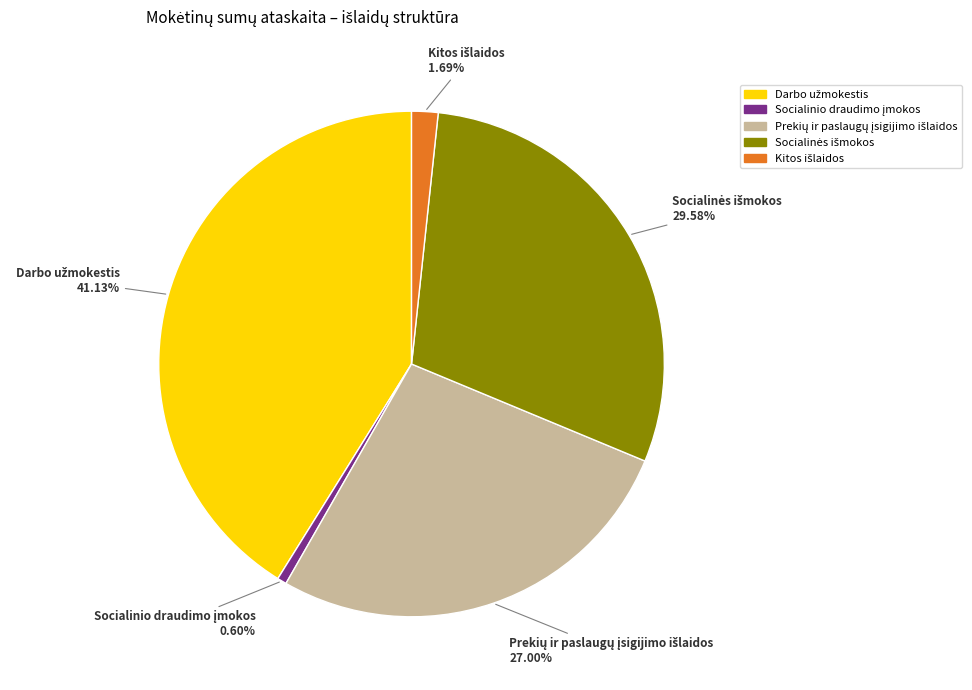

Is there any slice that represents more than half of the pie?

No